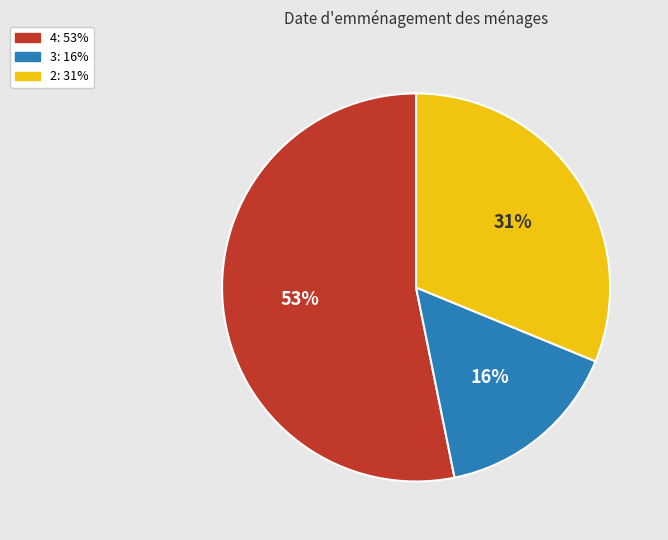

Does any single category account for the majority?

Yes